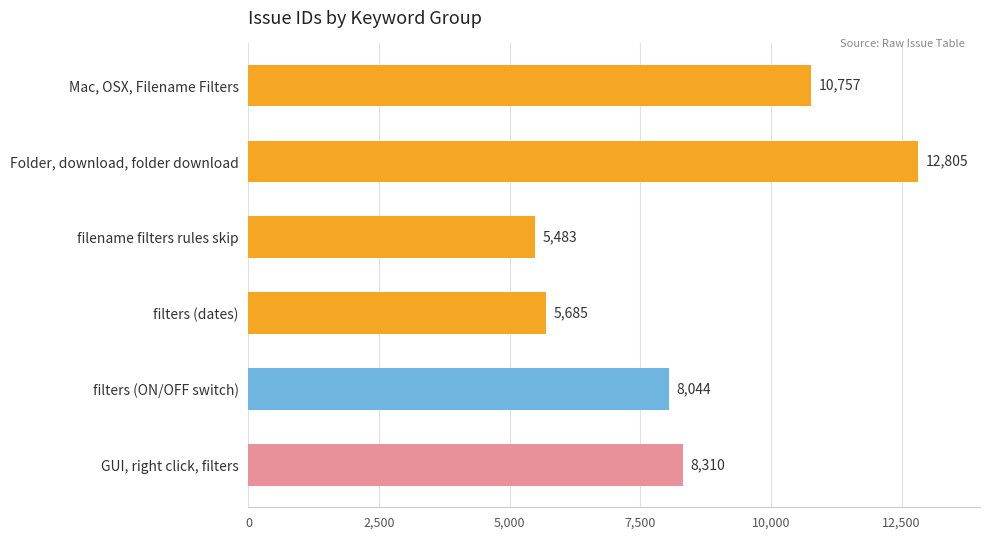

Rank the categories by value from lowest to highest.

filename filters rules skip, filters (dates), filters (ON/OFF switch), GUI, right click, filters, Mac, OSX, Filename Filters, Folder, download, folder download